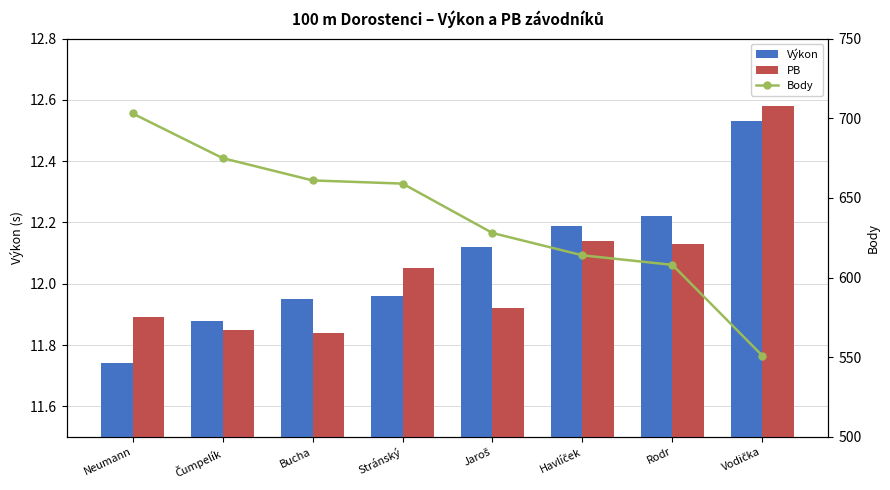

What is the label of the 1st bar from the left?

Neumann